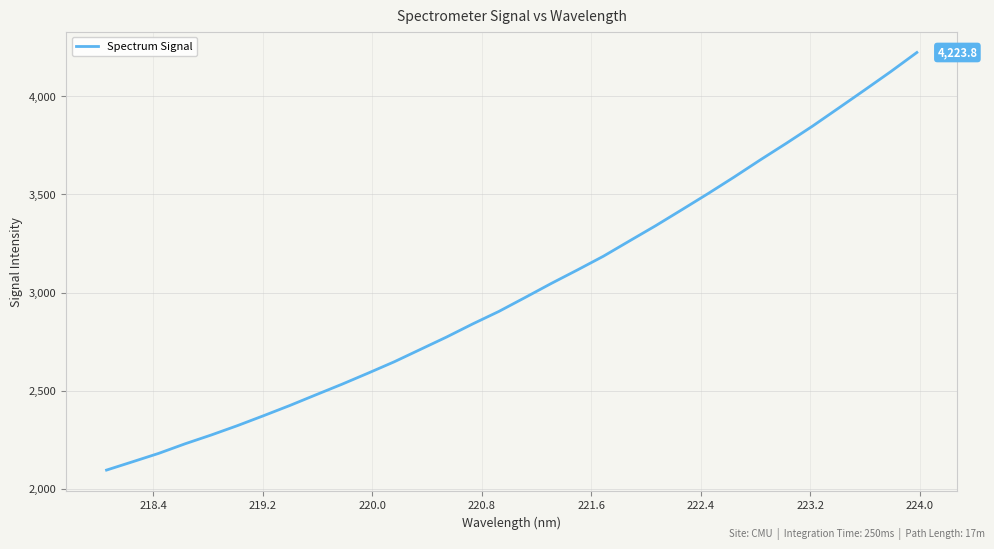

What is the greatest value displayed?

4223.8